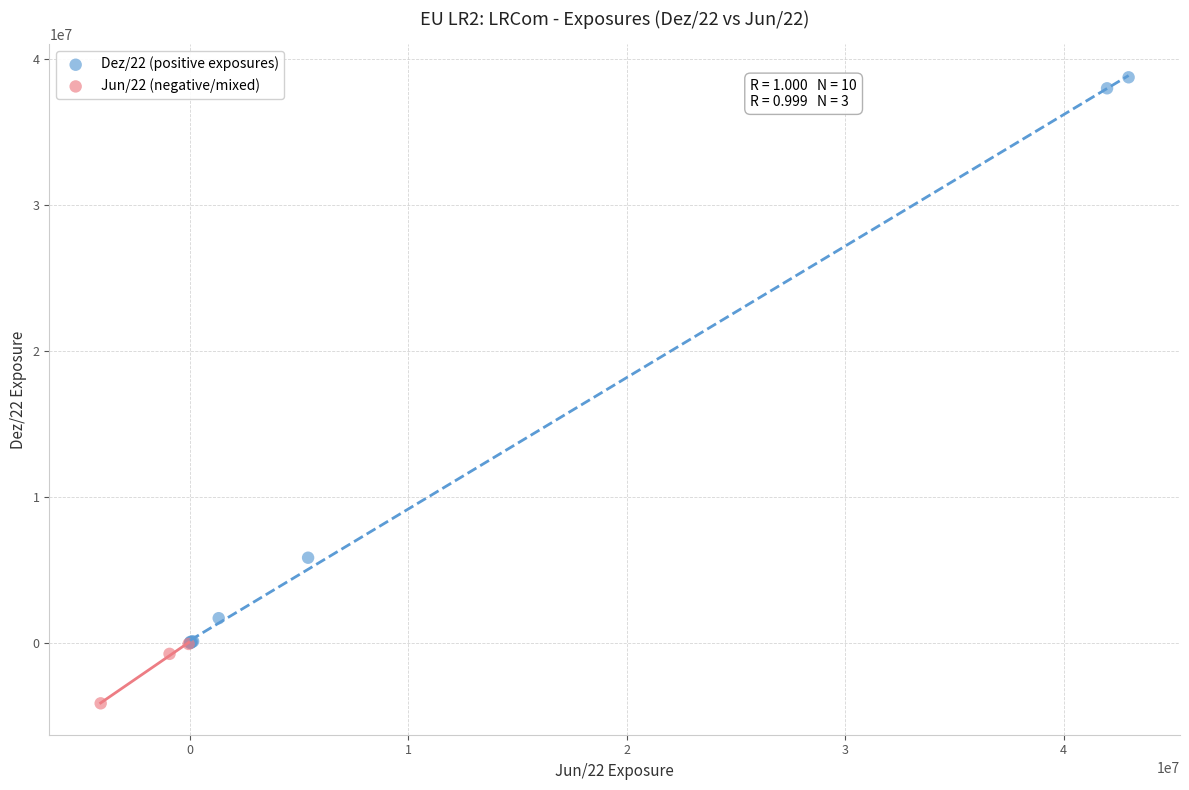

Which series reaches the maximum Y coordinate?

Dez/22 (positive exposures)